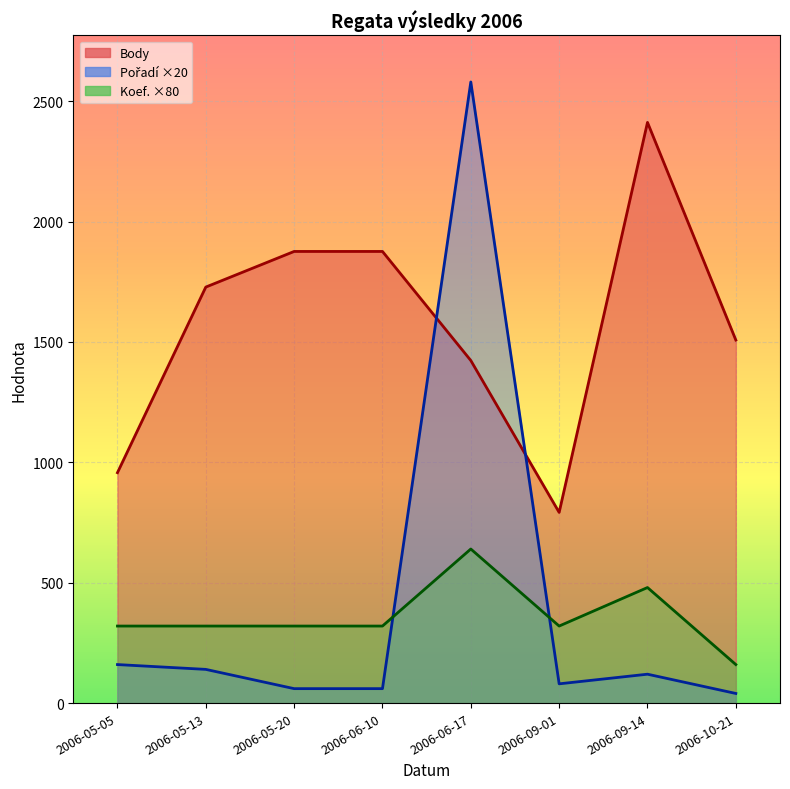

The value of Pořadí at 2006-05-20 is 100. True or false?

False